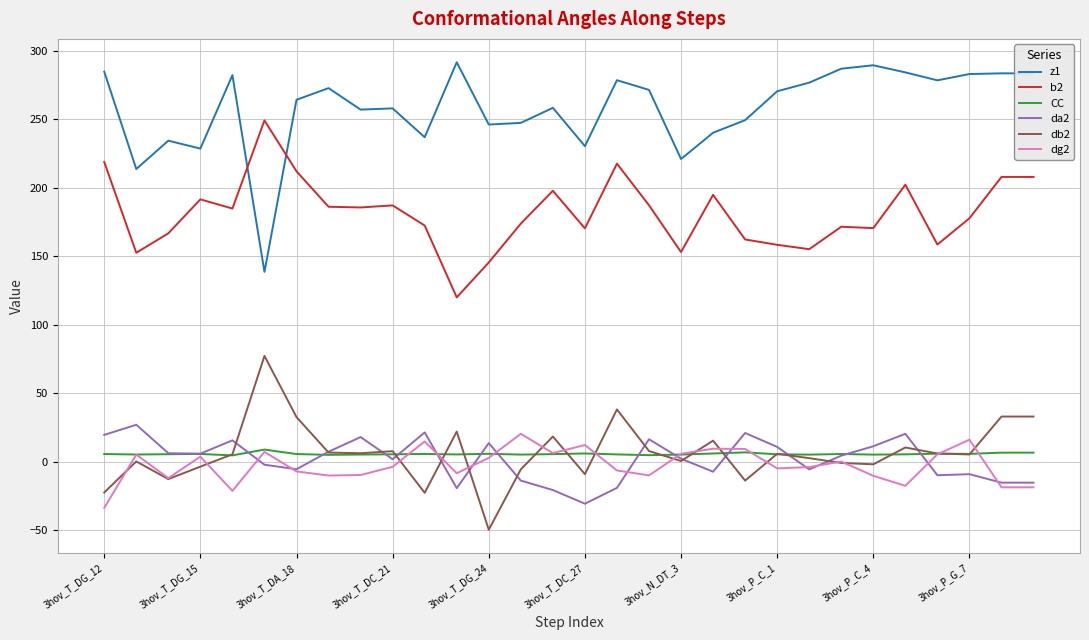

What is the maximum value shown in the chart?

291.8